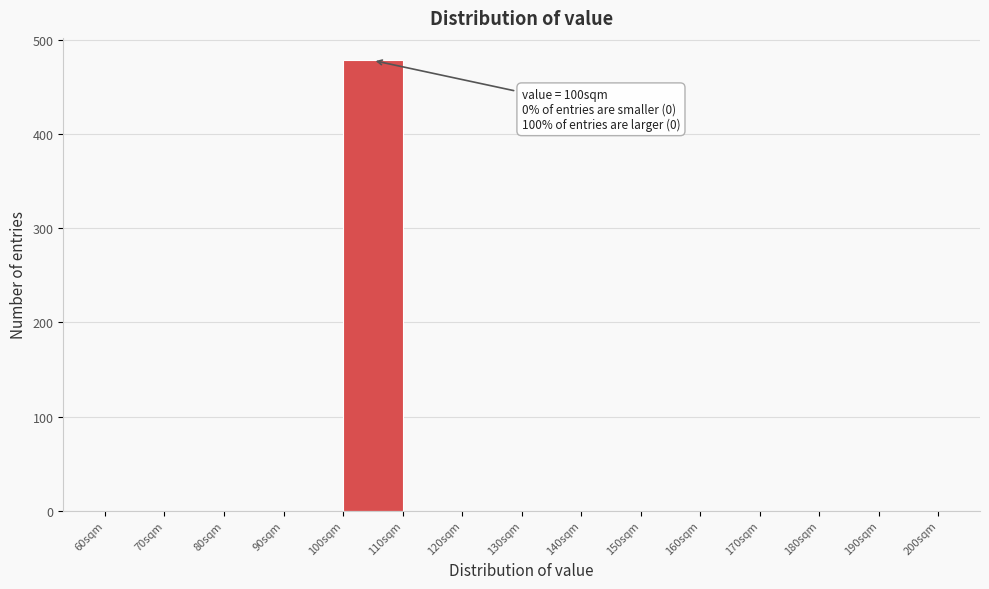

Which range on the x-axis has the tallest bar?

100 to 110